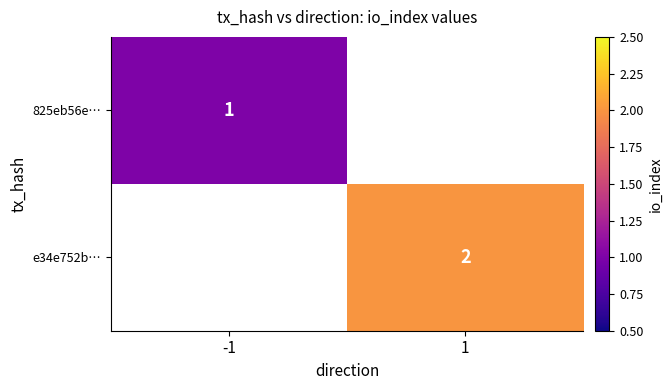

The value of e34e752b… at 1 is 2. True or false?

True